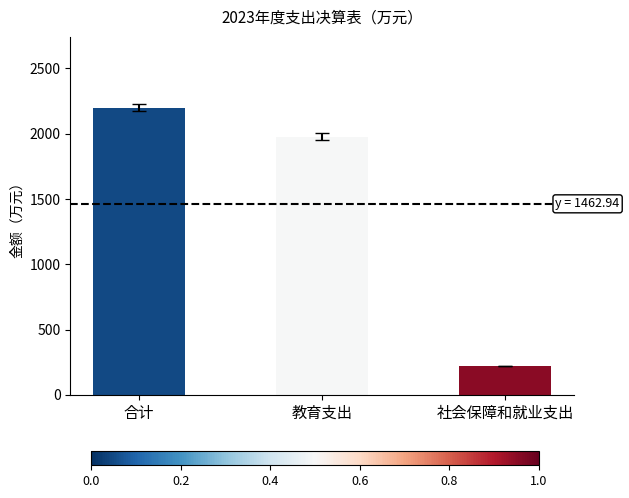

Reading left to right, transcribe all the data shown in this chart.

2194.4	1972.7	221.7